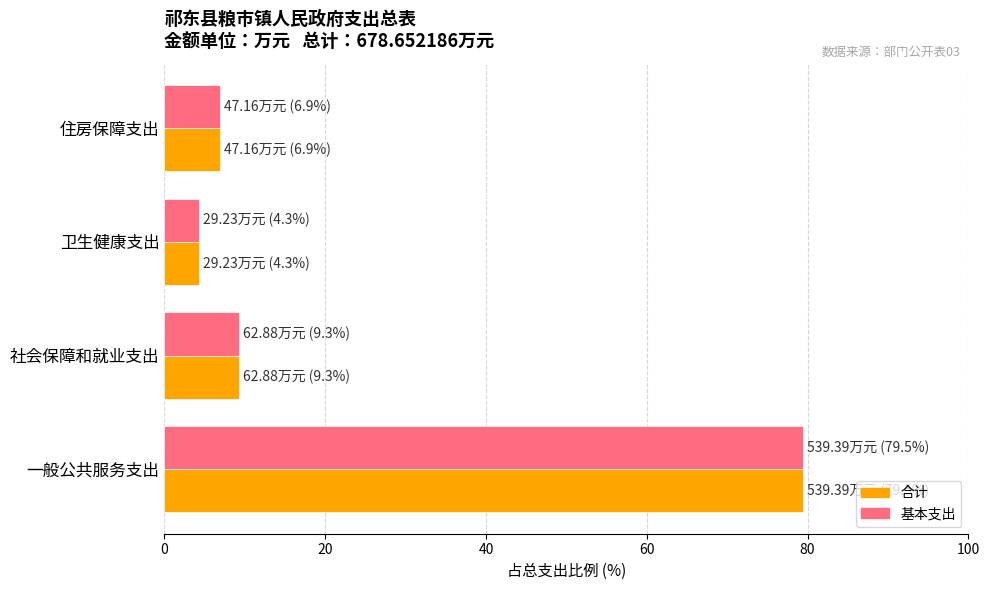

How many values in the 合计 series exceed 9?

2